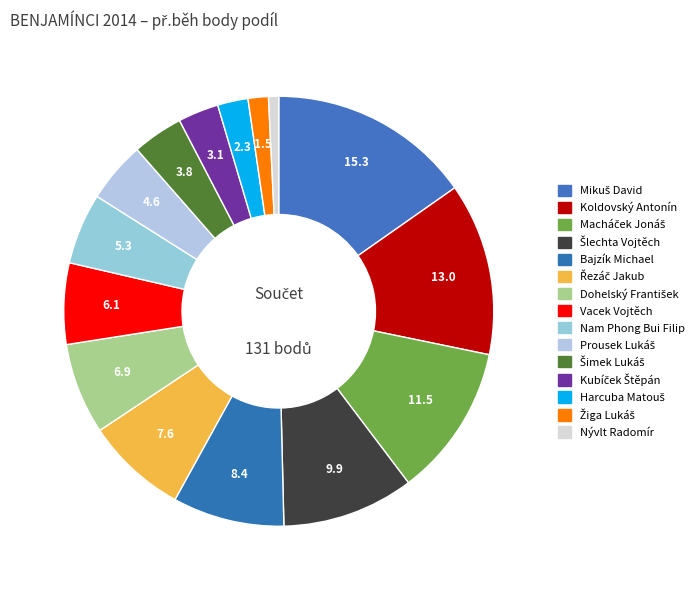

Which slice is the smallest?

Nývlt Radomír